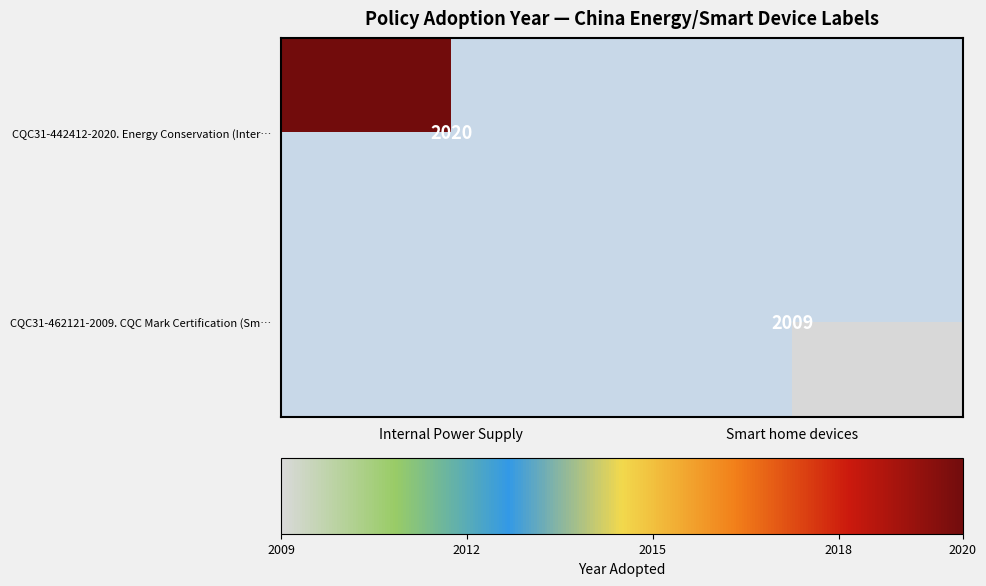

Is the value of CQC31-462121-2009. CQC Mark Certification (Sm… at Smart home devices greater than the value of CQC31-442412-2020. Energy Conservation (Inter… at Internal Power Supply?

No